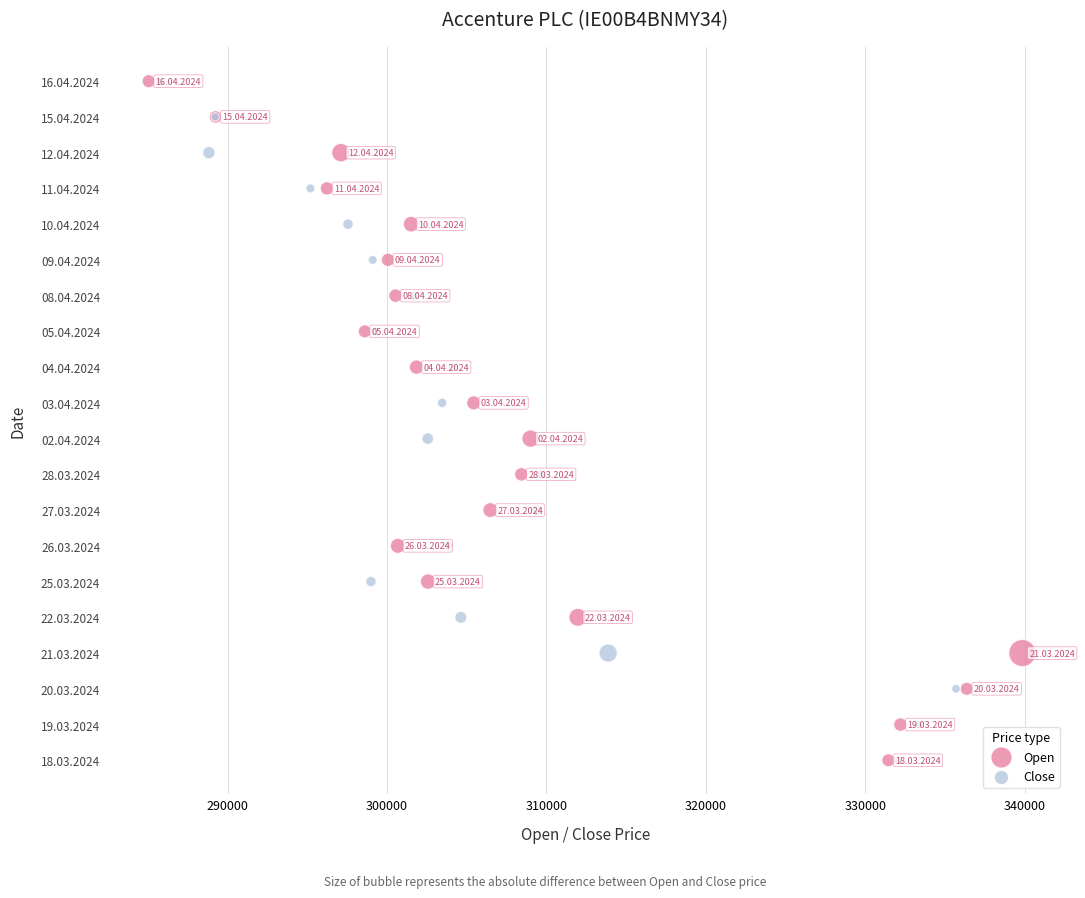

What are all the series names shown in the legend?

Open, Close